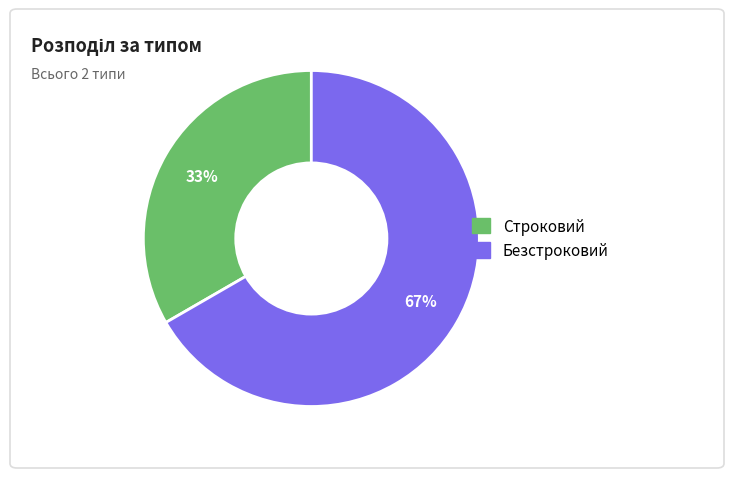

Rank the categories by value from lowest to highest.

Строковий, Безстроковий